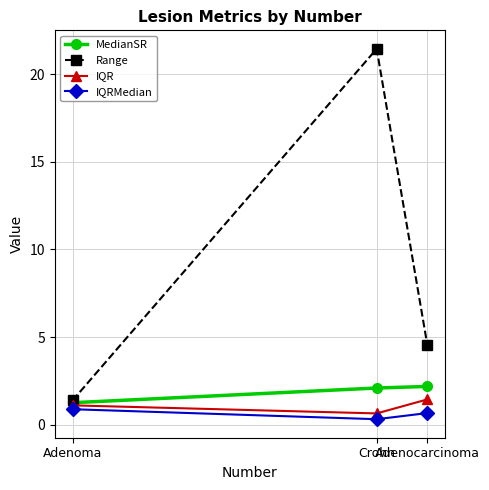

Which category has the lowest value across all series?

Crohn